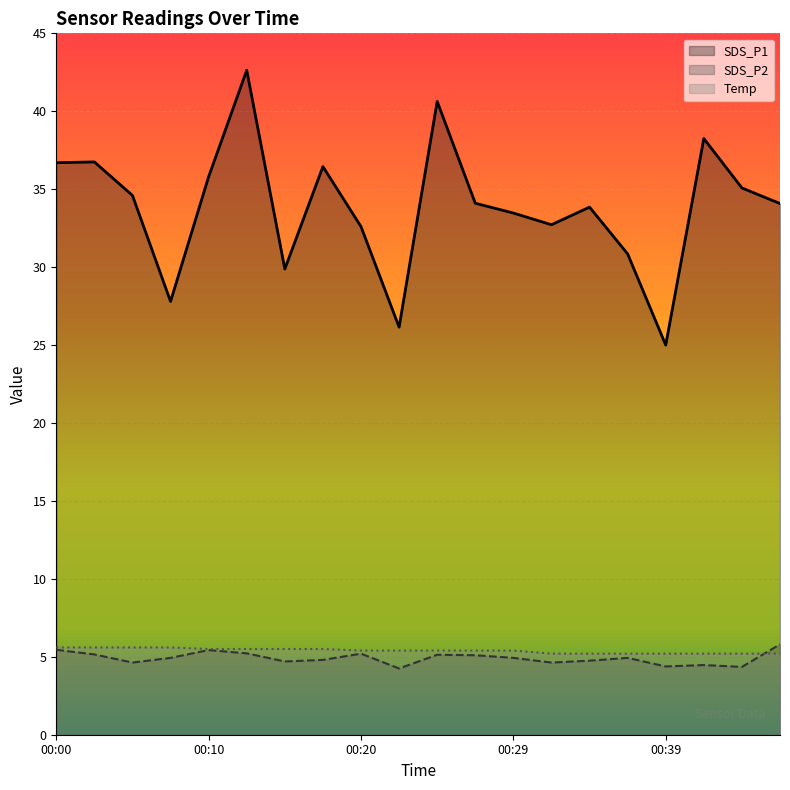

What is the total value across all series at 00:10?

46.7